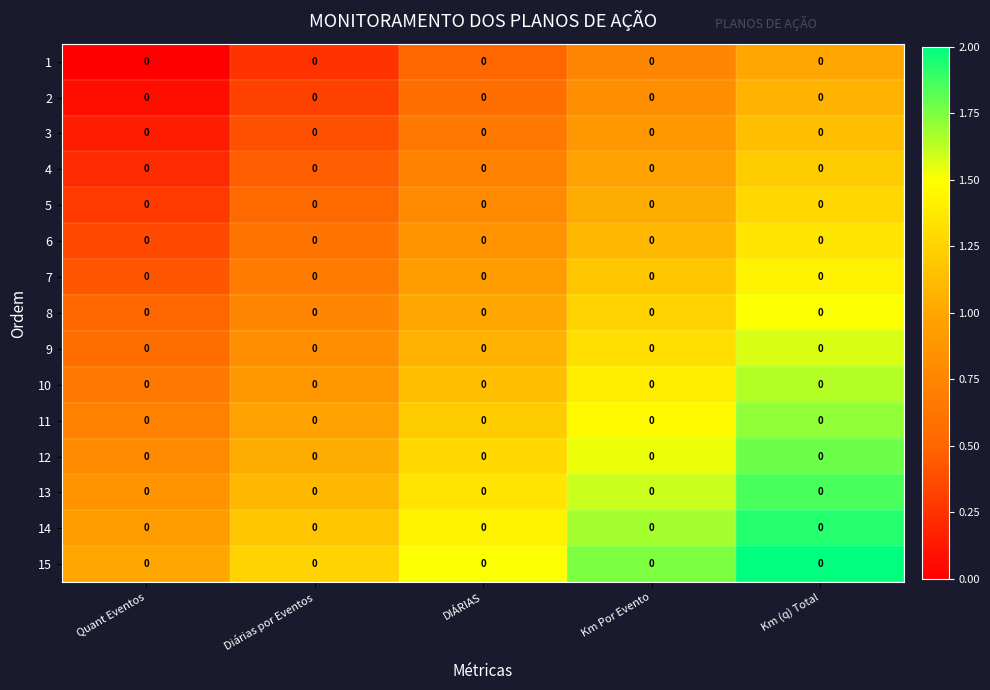

At which category is the sum across all series the highest?

Km (q) Total